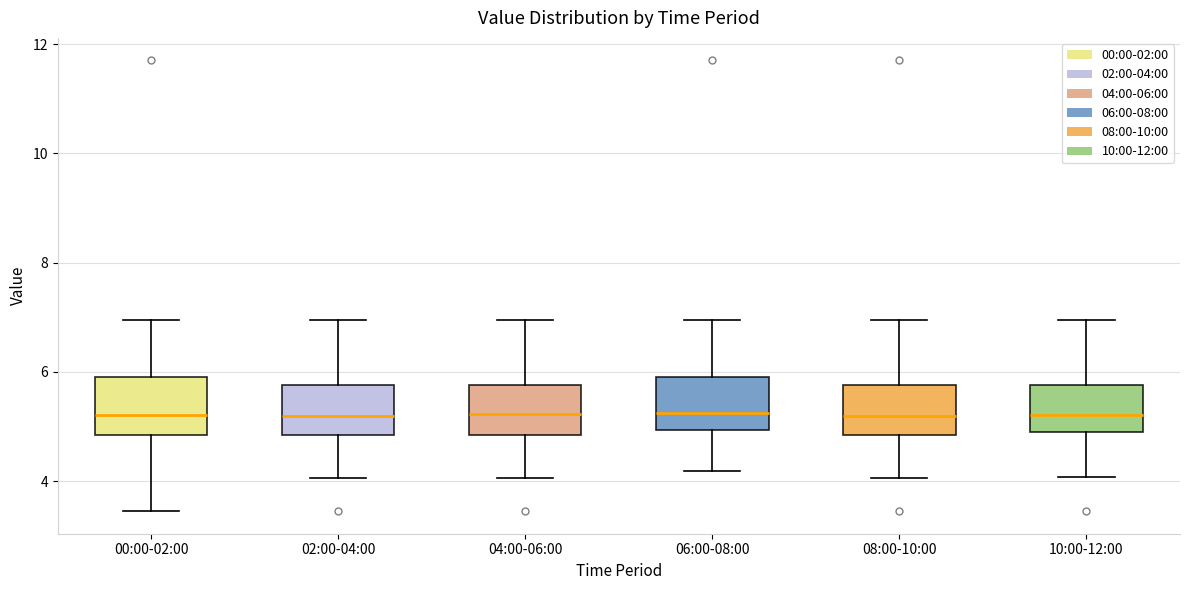

Reading left to right, read every box against the y-axis: the position of its median line, the range the box covers, and the ends of its whiskers. The values are not printed on the chart, so give them approximately, as read against the axis.

00:00-02:00: median 5.2, box 4.8 to 6.0, whiskers 3.4 to 7.0
02:00-04:00: median 5.2, box 4.8 to 5.8, whiskers 4.0 to 7.0
04:00-06:00: median 5.2, box 4.8 to 5.8, whiskers 4.0 to 7.0
06:00-08:00: median 5.2, box 5.0 to 6.0, whiskers 4.2 to 7.0
08:00-10:00: median 5.2, box 4.8 to 5.8, whiskers 4.0 to 7.0
10:00-12:00: median 5.2, box 4.8 to 5.8, whiskers 4.0 to 7.0